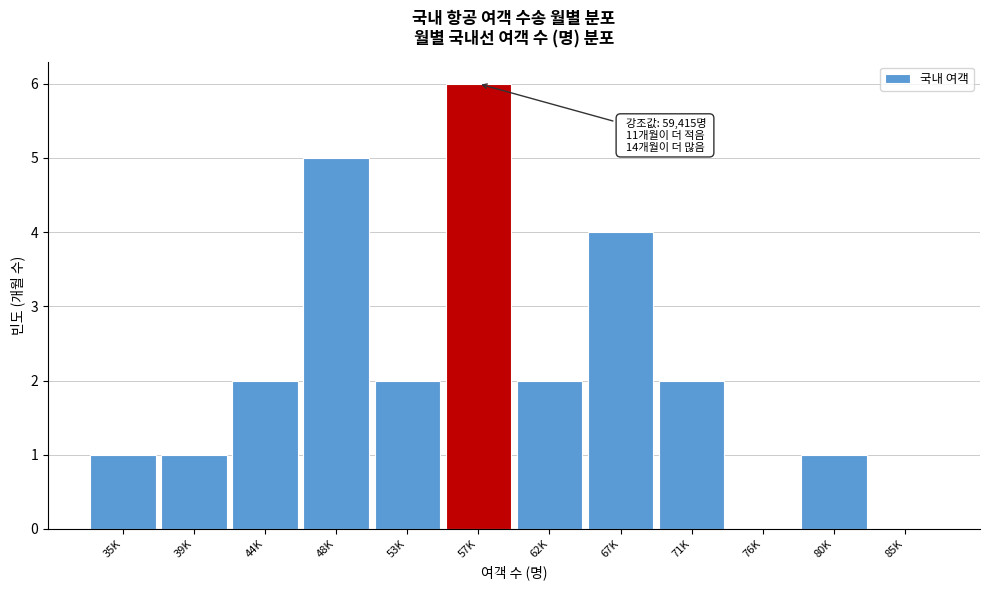

Reading left to right, list all the values displayed in this chart.

35K=1	39K=1	44K=2	48K=5	53K=2	57K=6	62K=2	67K=4	71K=2	76K=0	80K=1	85K=0